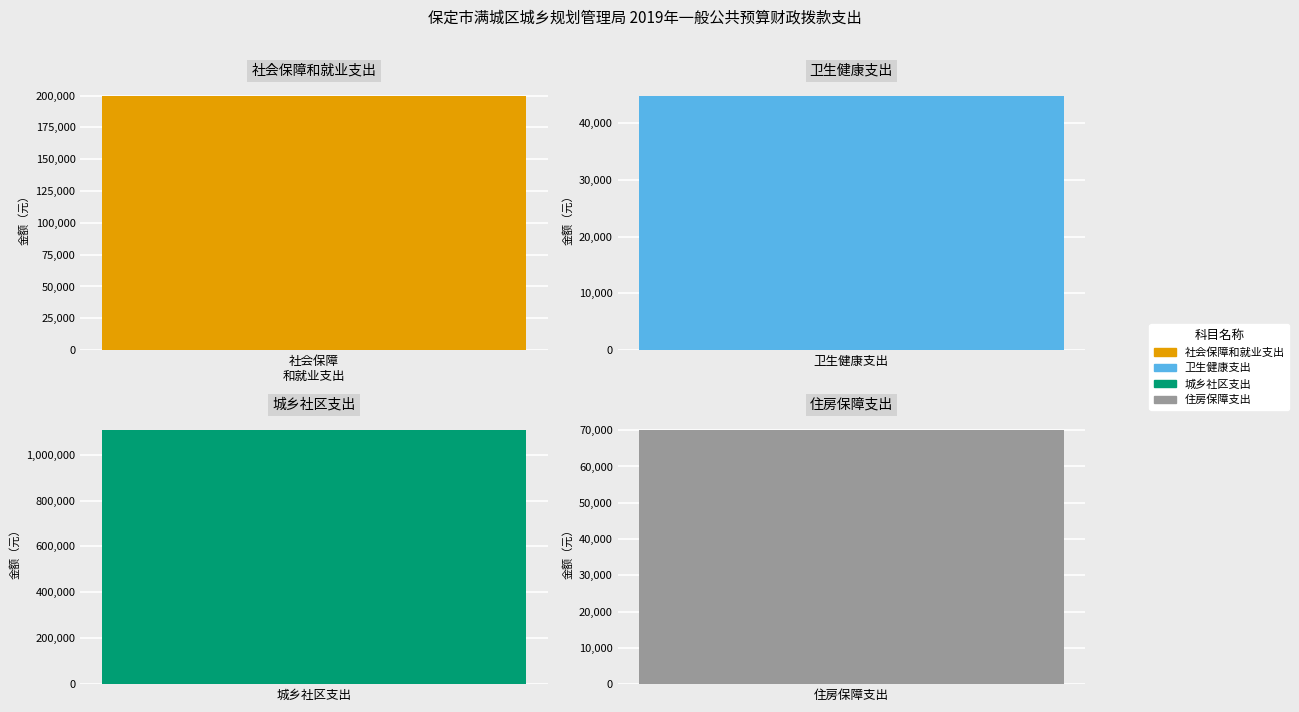

Which series has the largest total across all categories?

城乡社区支出